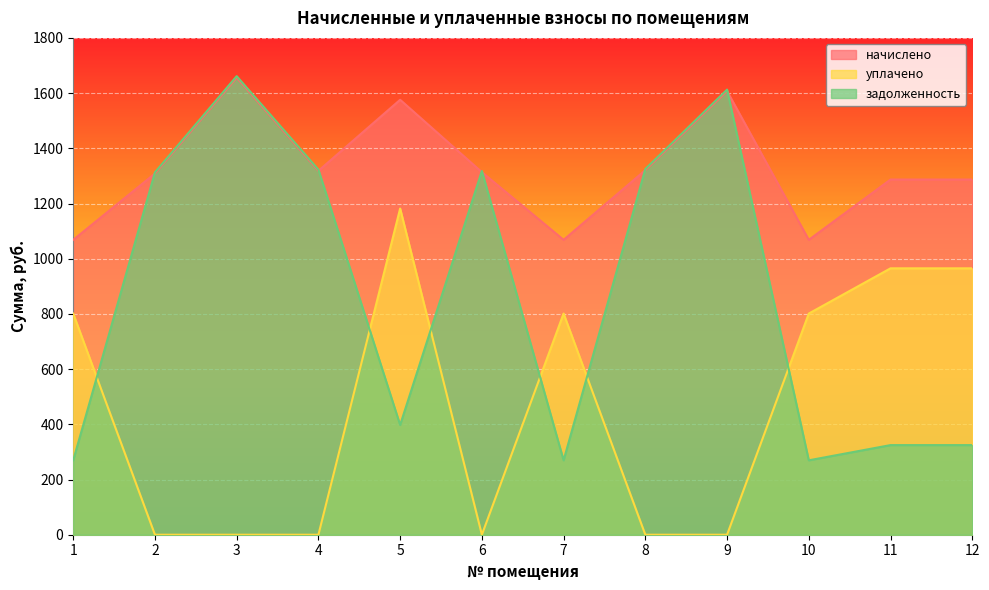

Reading left to right, extract all data points from this chart.

начислено: 1068.3	1308.7	1655.9	1318.4	1575.8	1313.6	1068.3	1320.8	1607.3	1068.3	1286.8	1286.8
уплачено: 801.2	0.0	0.0	0.0	1181.8	0.0	801.2	0.0	0.0	801.2	965.1	965.1
задолженность: 269.6	1313.0	1661.4	1322.8	397.6	1317.9	269.6	1325.2	1612.7	269.6	324.7	324.7